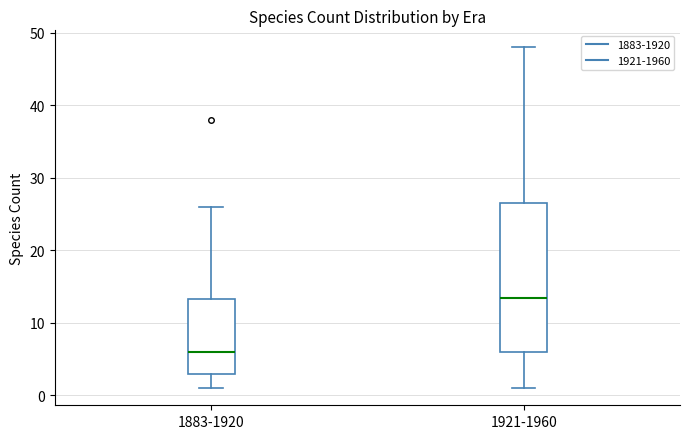

Reading left to right, transcribe this box plot: for each box, give where its median line is, the range the box spans, and where its two whiskers end, as read against the y-axis. The values are not printed on the chart, so give them approximately, as read against the axis.

1883-1920: median 6, box 3 to 13, whiskers 1 to 26
1921-1960: median 14, box 6 to 27, whiskers 1 to 48